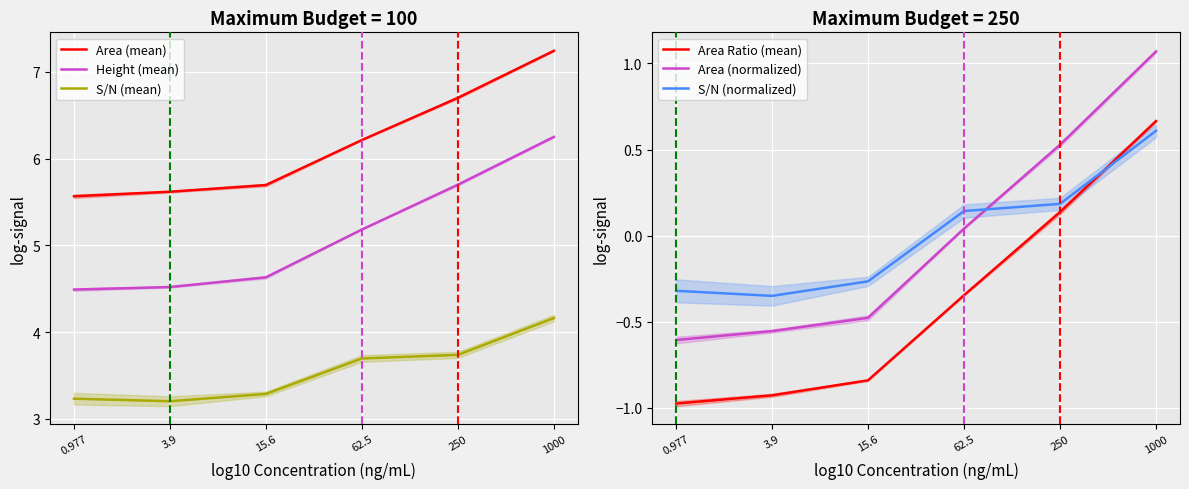

Count the number of data series in this chart.

6